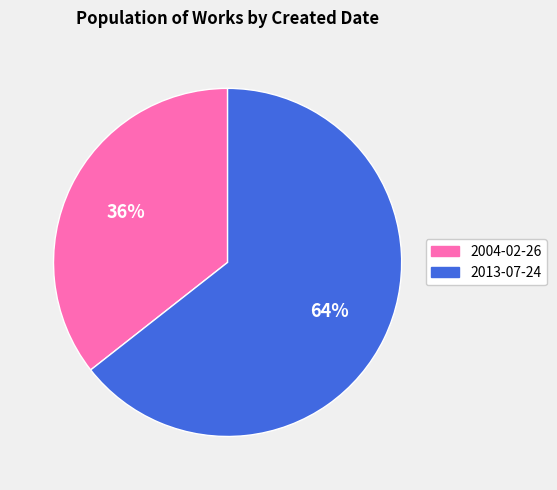

Combined, do 2013-07-24 and 2004-02-26 account for over 50%?

Yes